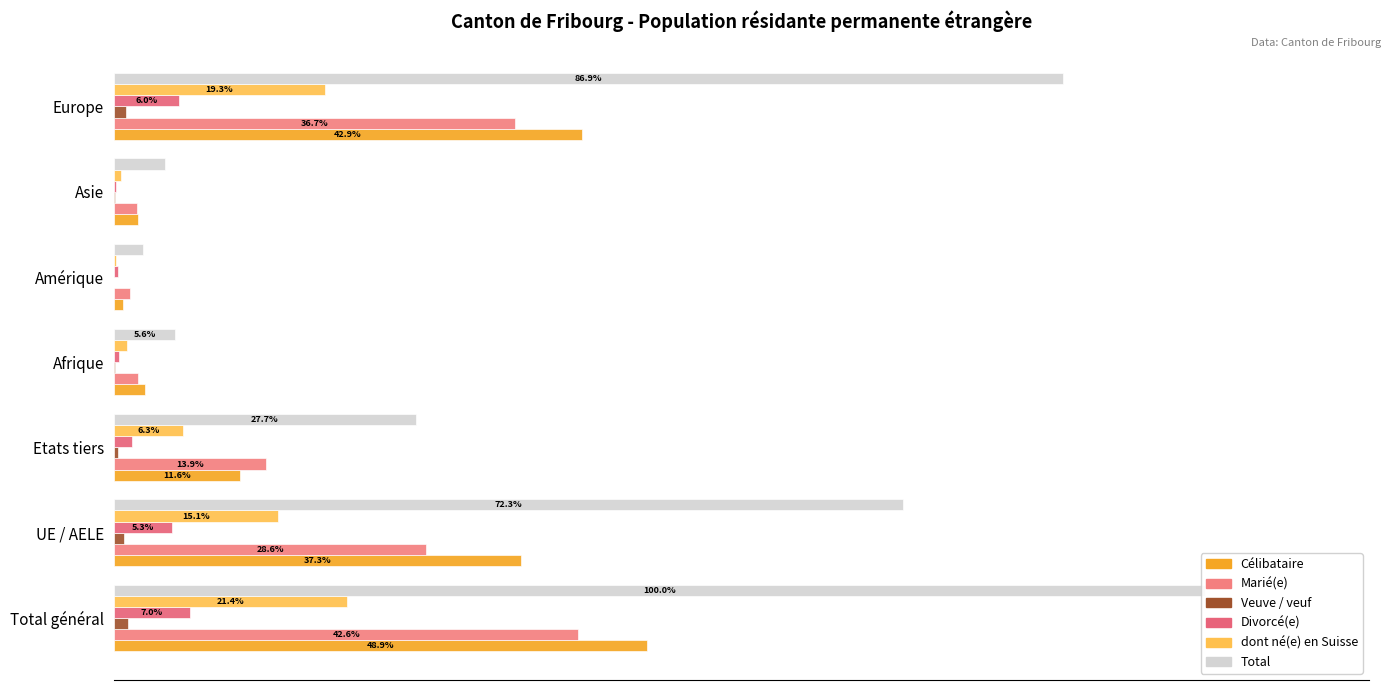

Rank the series by their maximum value, from highest to lowest.

Total, Célibataire, Marié(e), dont né(e) en Suisse, Divorcé(e), Veuve / veuf